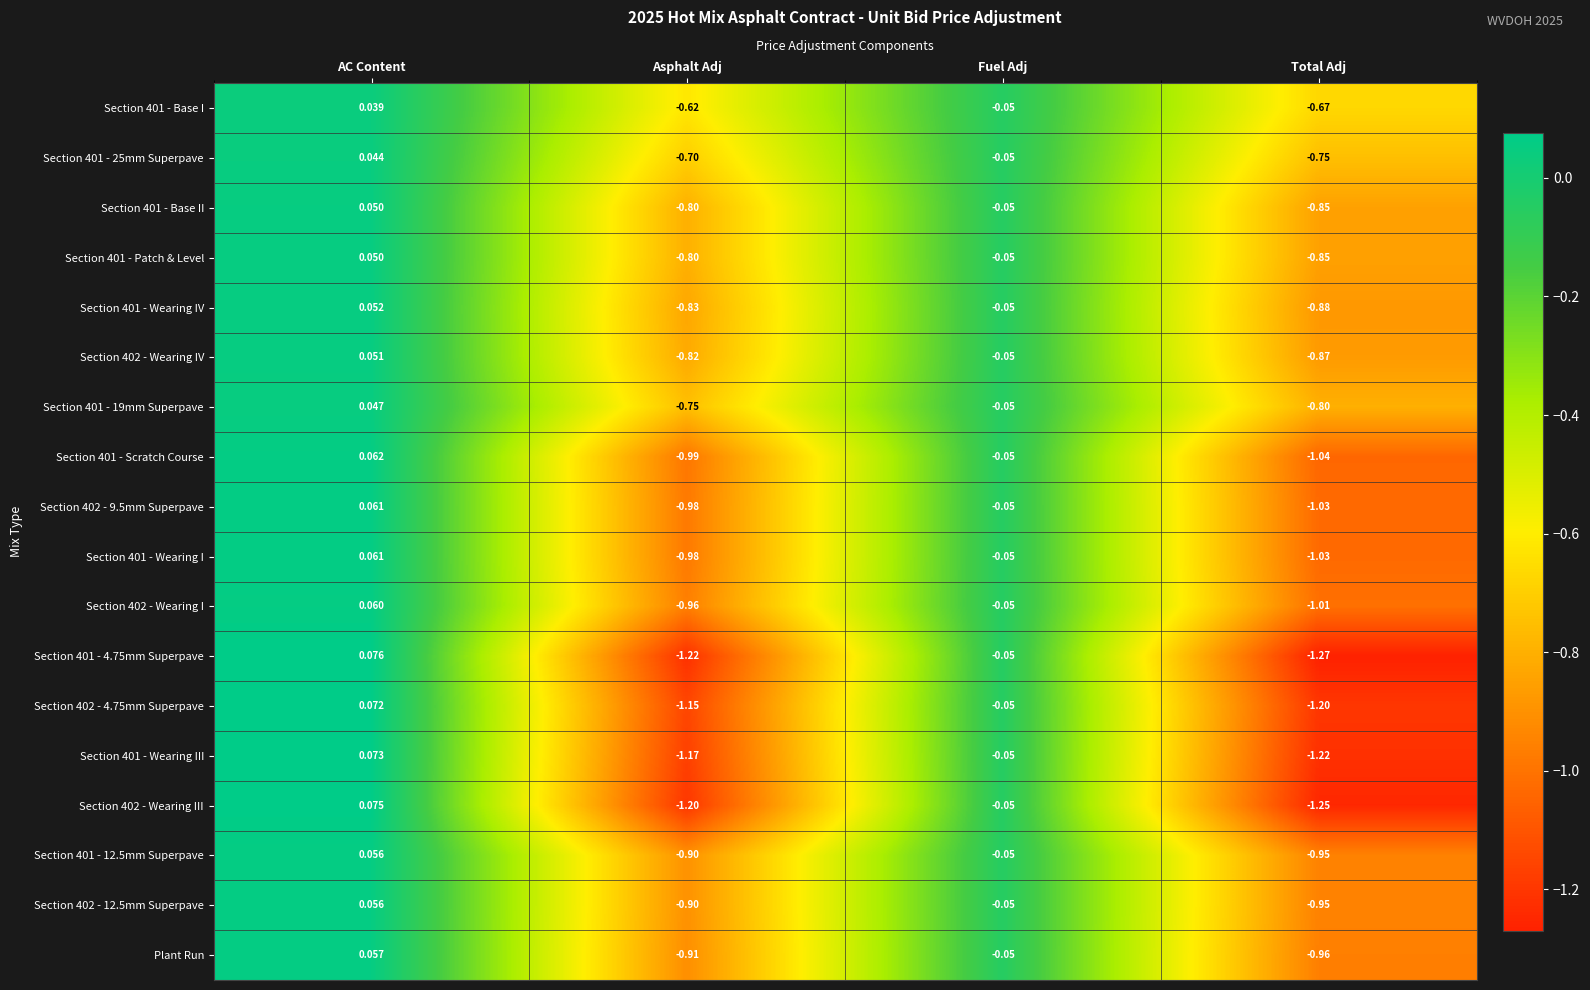

Which series has the widest spread of values?

Section 401 - 4.75mm Superpave